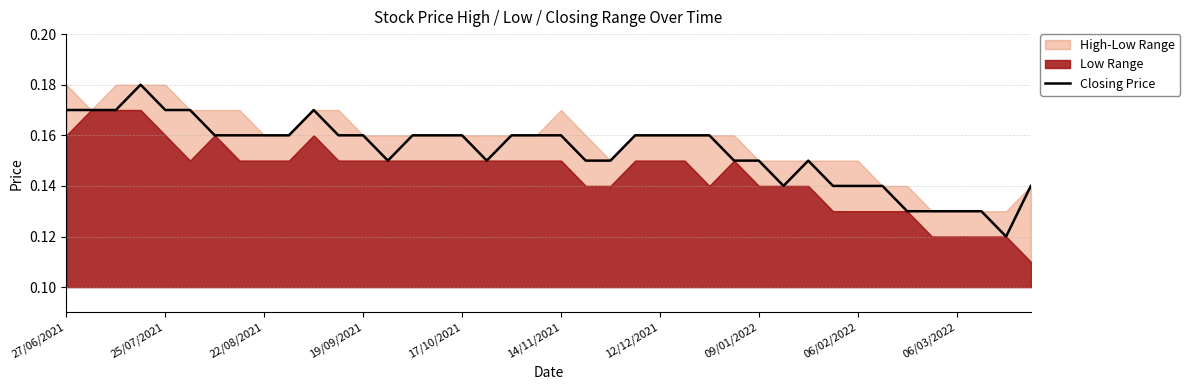

What position from the right is 27/06/2021?

40